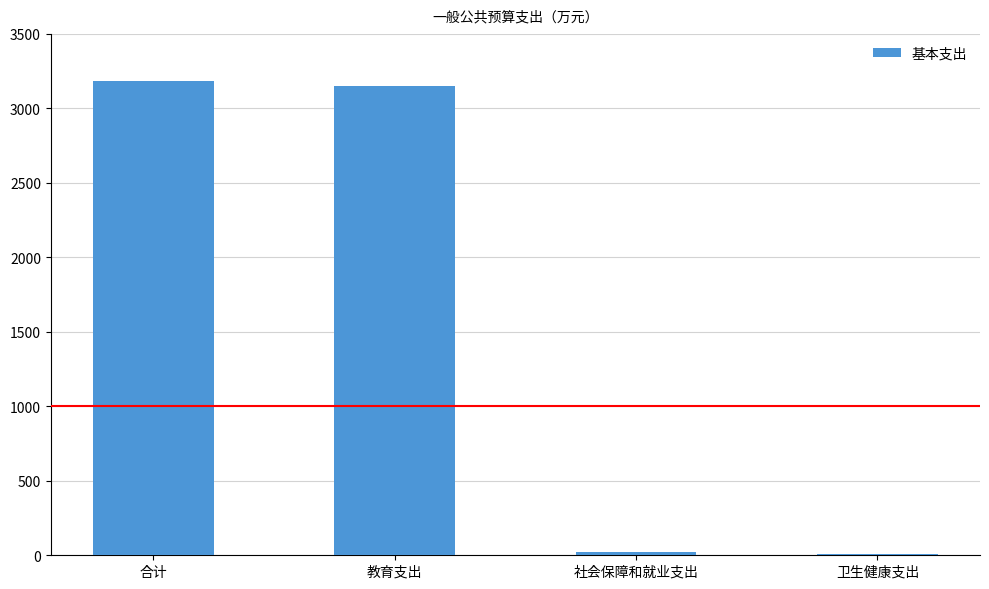

What is the sum of all values?

6367.8